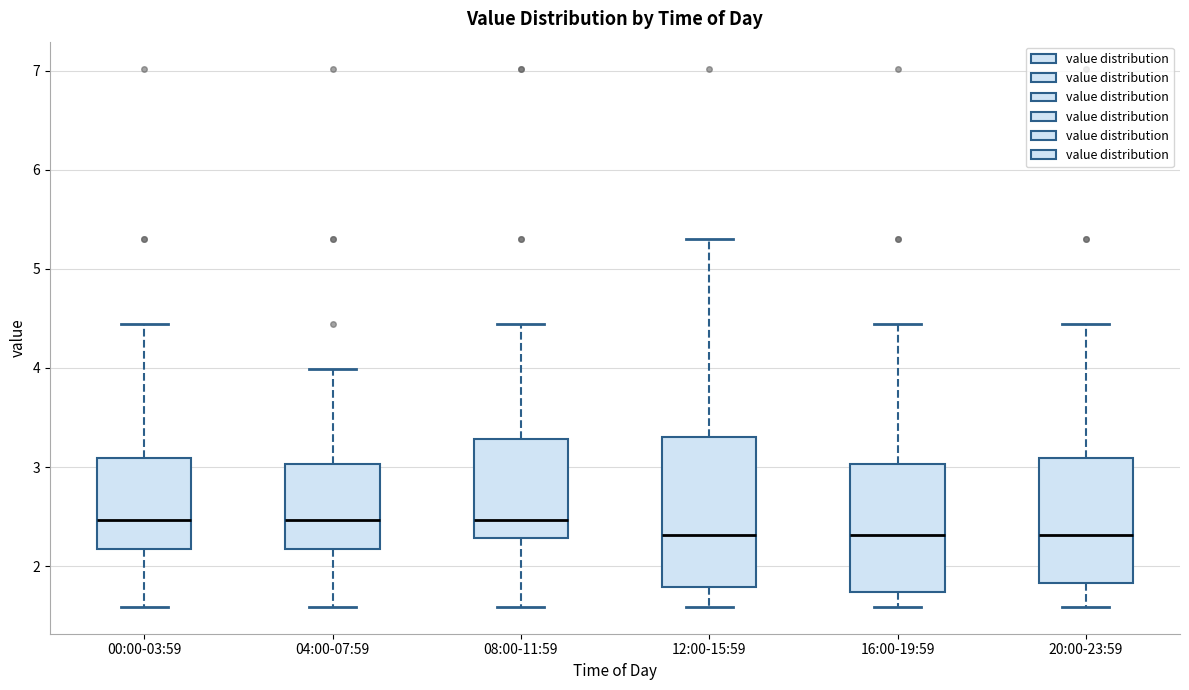

Which box is the tallest, from its lower edge to its upper edge?

12:00-15:59